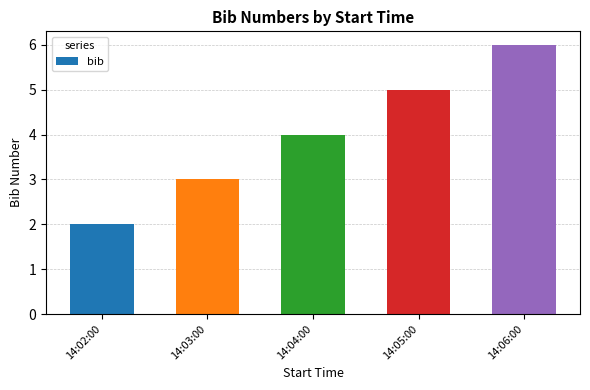

How many values are below 4?

2